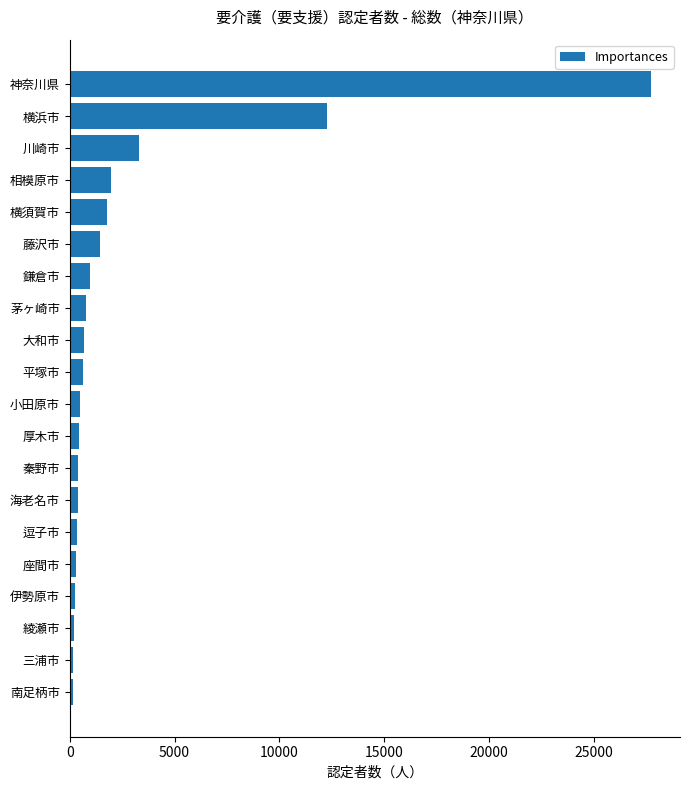

What is the label of the 3rd bar from the top?

川崎市